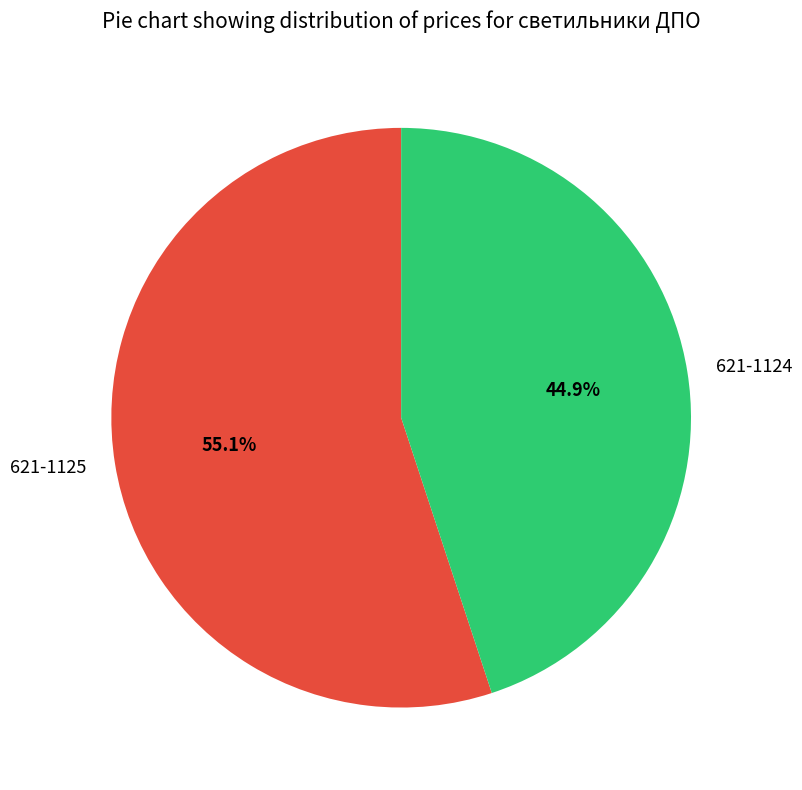

Rank the categories by value from lowest to highest.

621-1124, 621-1125